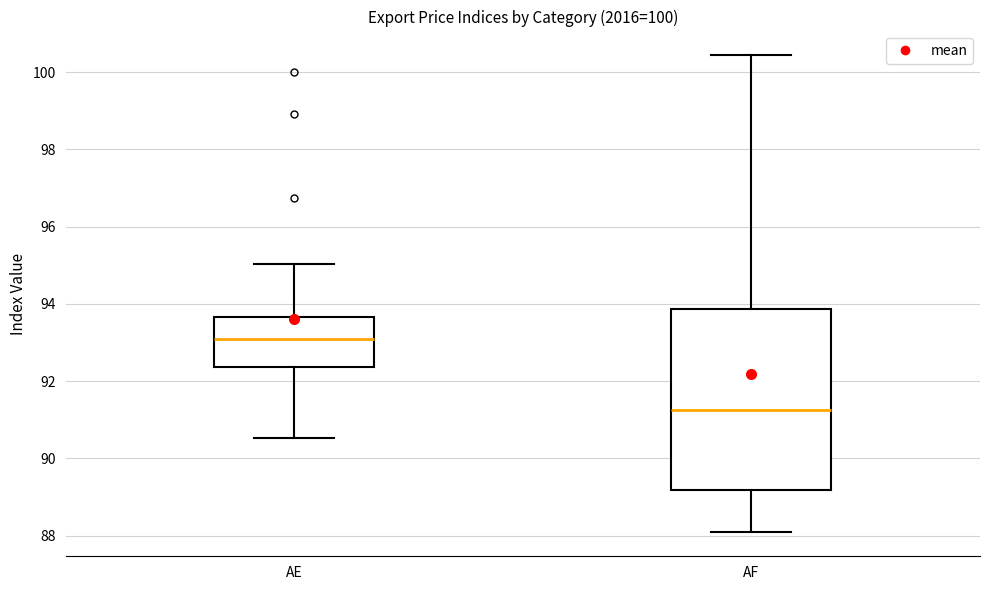

Which box has the lowest median line?

AF